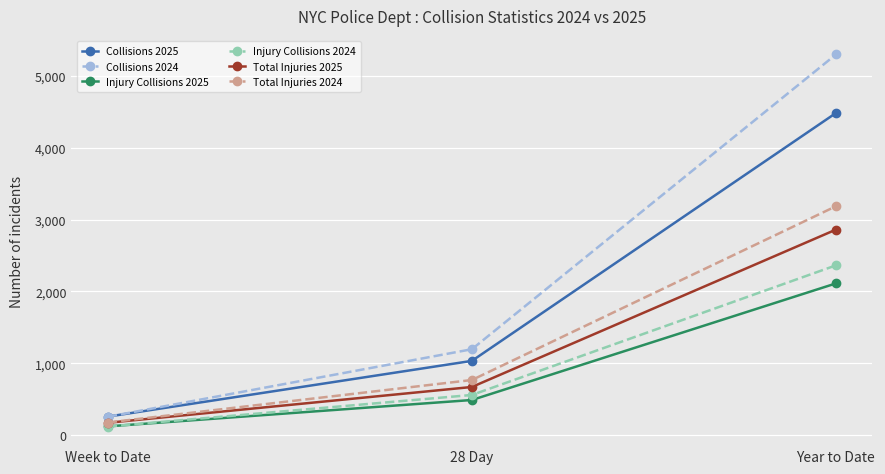

What is the spread (max minus min) of values at Week to Date?

138